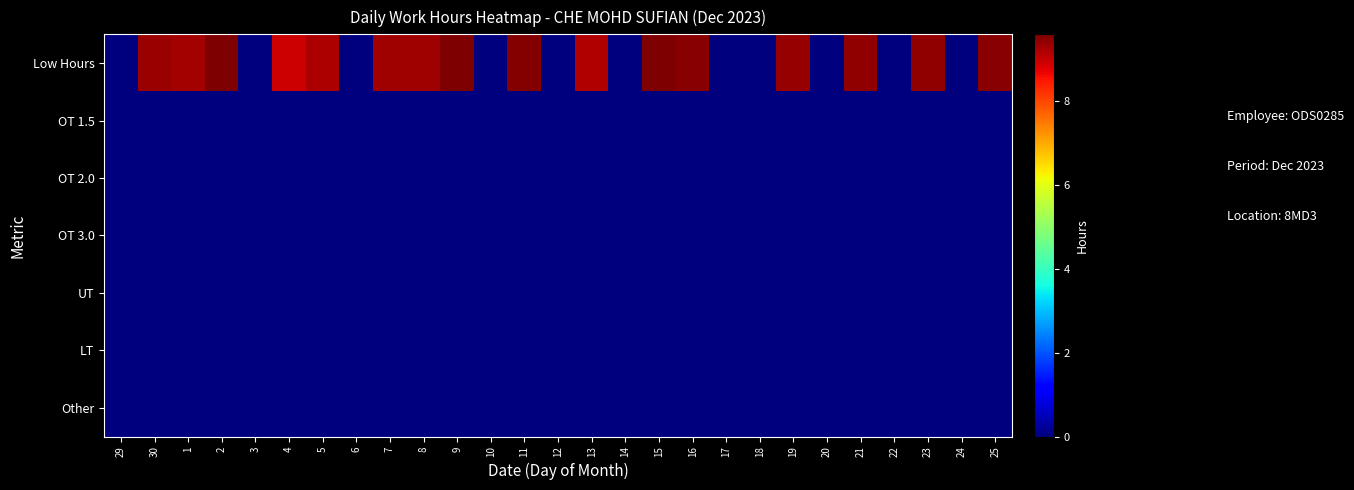

At which category is the sum across all series the highest?

2